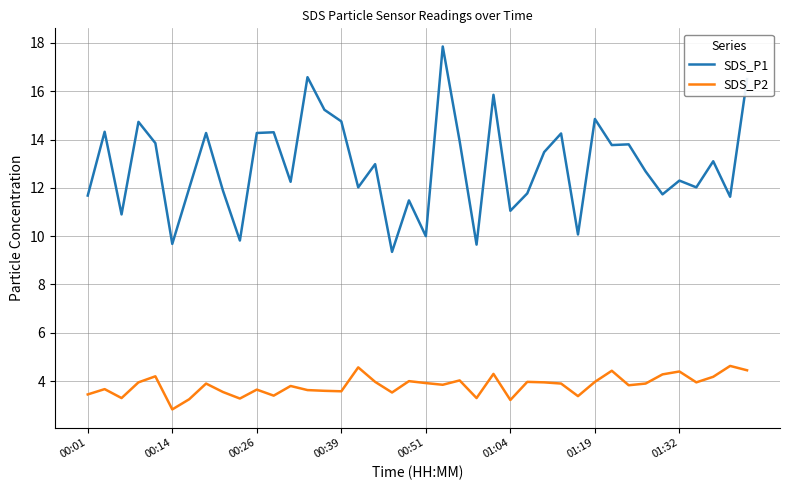

What is the difference between the maximum and minimum values in the SDS_P1 series?

8.5